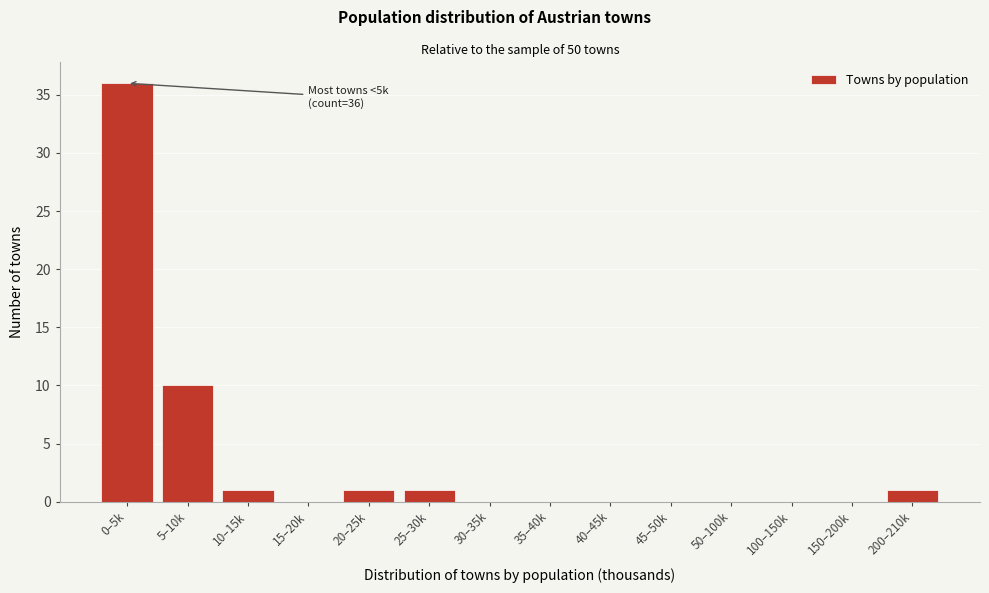

Reading left to right, transcribe all the data shown in this chart.

0–5k=36	5–10k=10	10–15k=1	15–20k=0	20–25k=1	25–30k=1	30–35k=0	35–40k=0	40–45k=0	45–50k=0	50–100k=0	100–150k=0	150–200k=0	200–210k=1